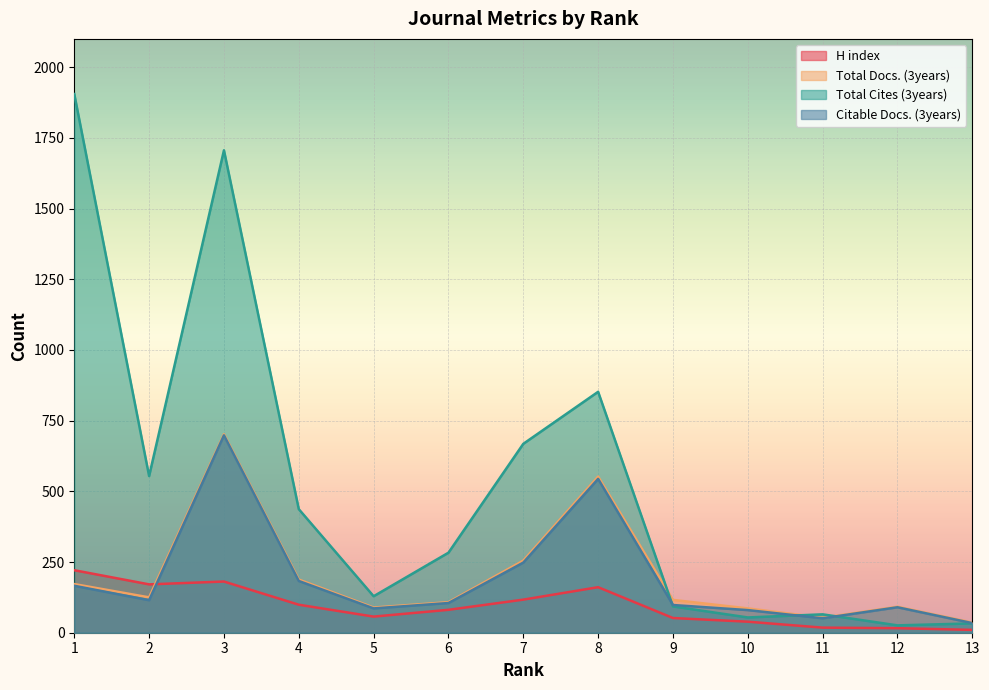

Between 3 and 1, which is larger?

1